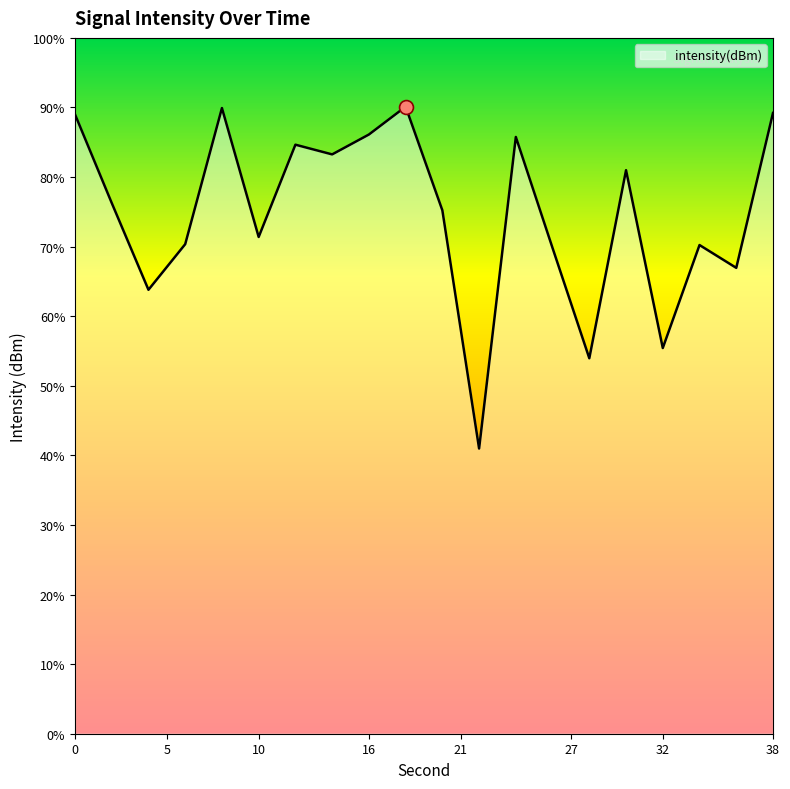

List the labels in order of value, smallest first.

22, 28, 32, 4, 36, 26, 34, 6, 10, 20, 2, 30, 14, 12, 24, 16, 0, 38, 8, 18